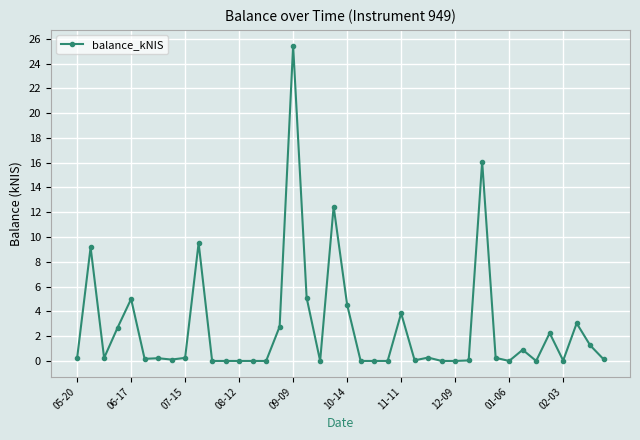

What is the value of the 34th point from the left?

0.9